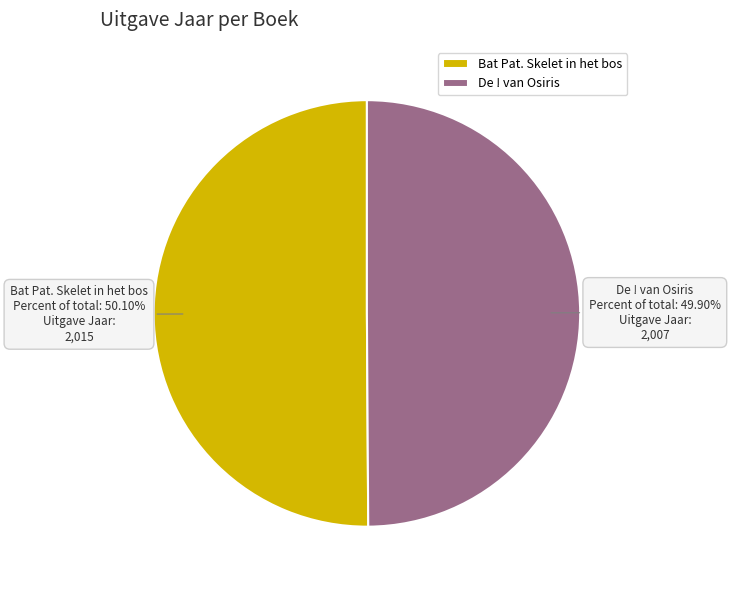

Approximately how many times larger is the value at De ! van Osiris compared to Bat Pat. Skelet in het bos?

1.0